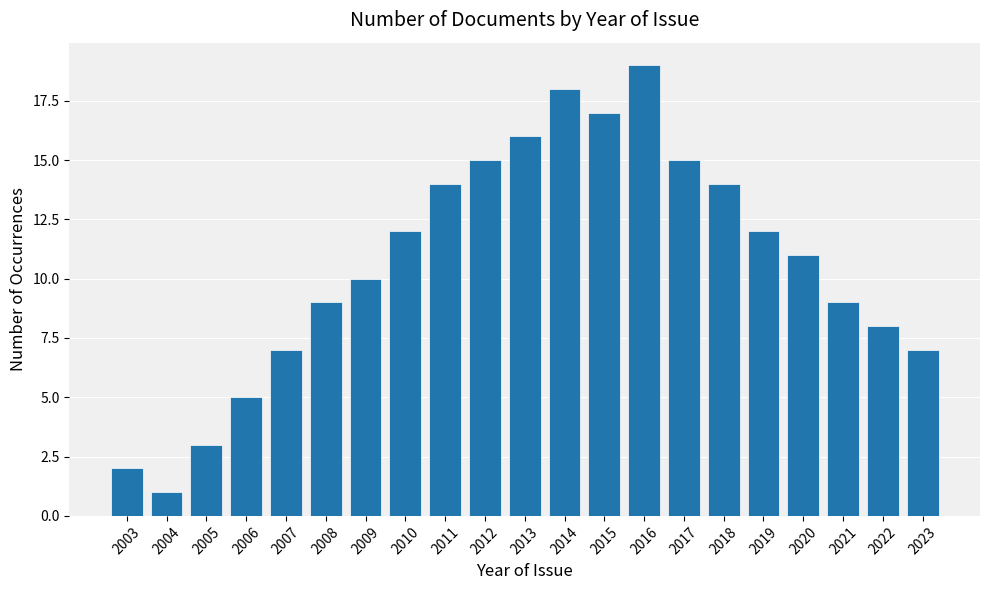

Reading left to right, extract all data points from this chart.

2003=2	2004=1	2005=3	2006=5	2007=7	2008=9	2009=10	2010=12	2011=14	2012=15	2013=16	2014=18	2015=17	2016=19	2017=15	2018=14	2019=12	2020=11	2021=9	2022=8	2023=7